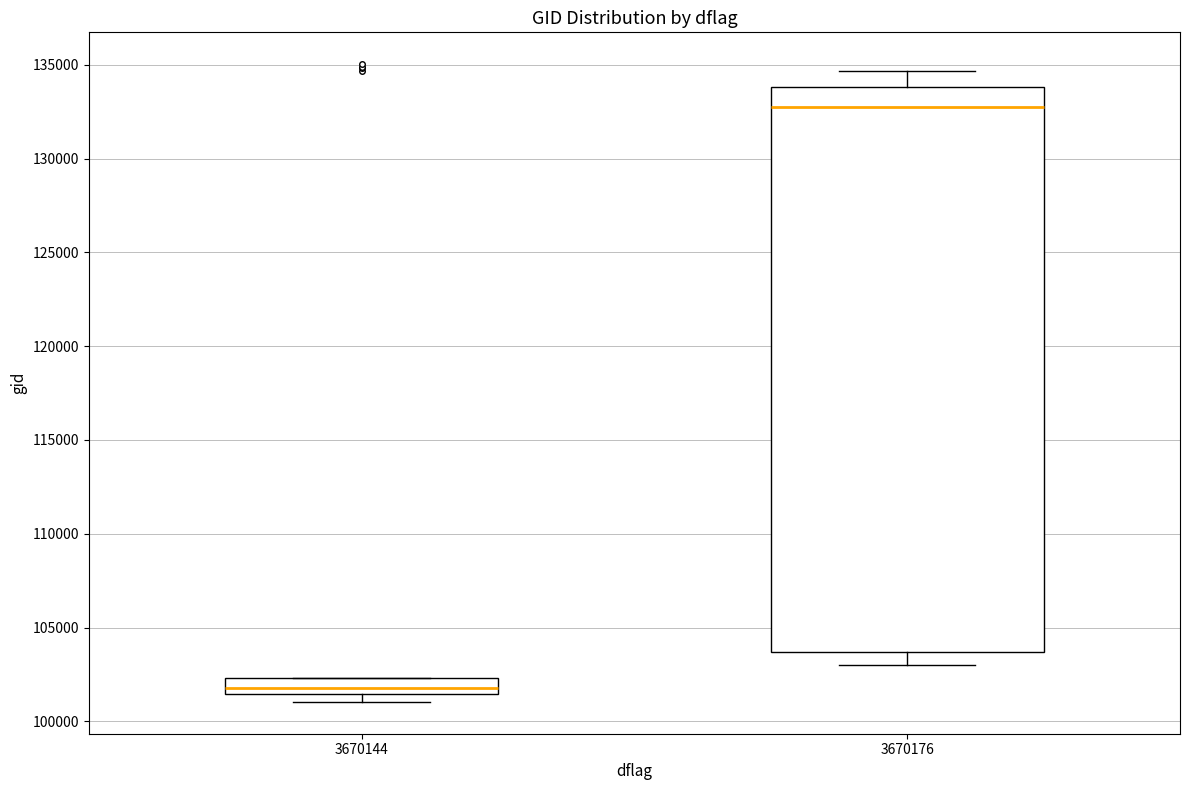

Where is the upper edge of the box at x = 3670144 on the y-axis? The values are not printed on the chart, so give them approximately, as read against the axis.

102500